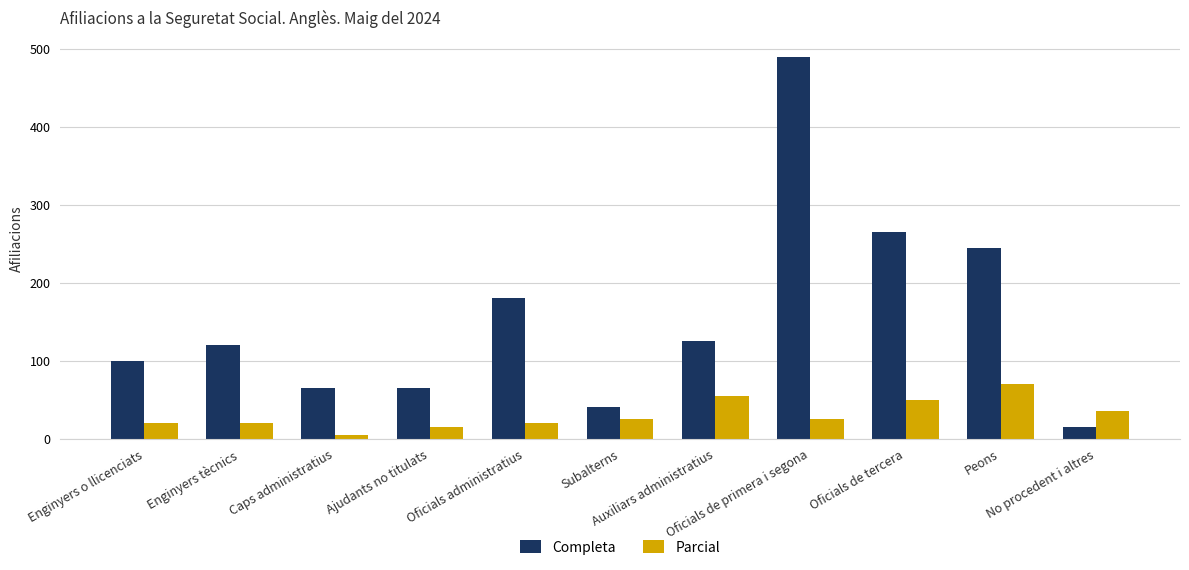

What value does the Parcial series have at Auxiliars administratius?

55